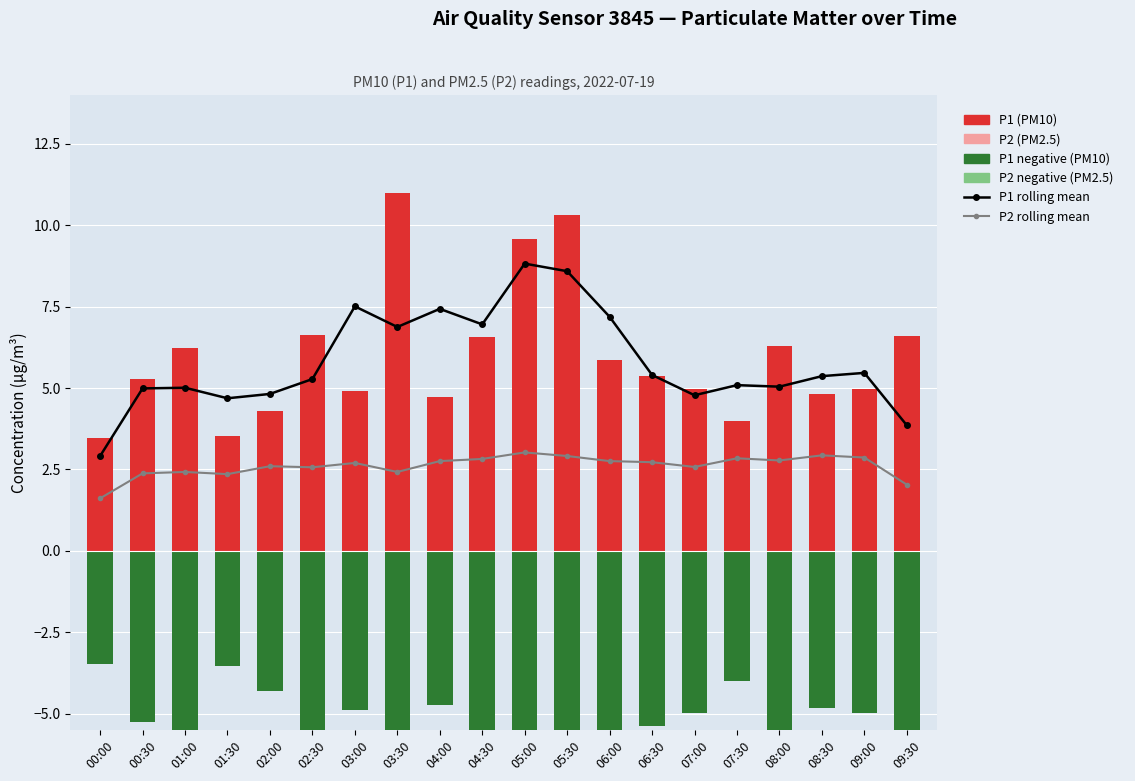

Read the P2 rolling mean value at 03:00.

2.7